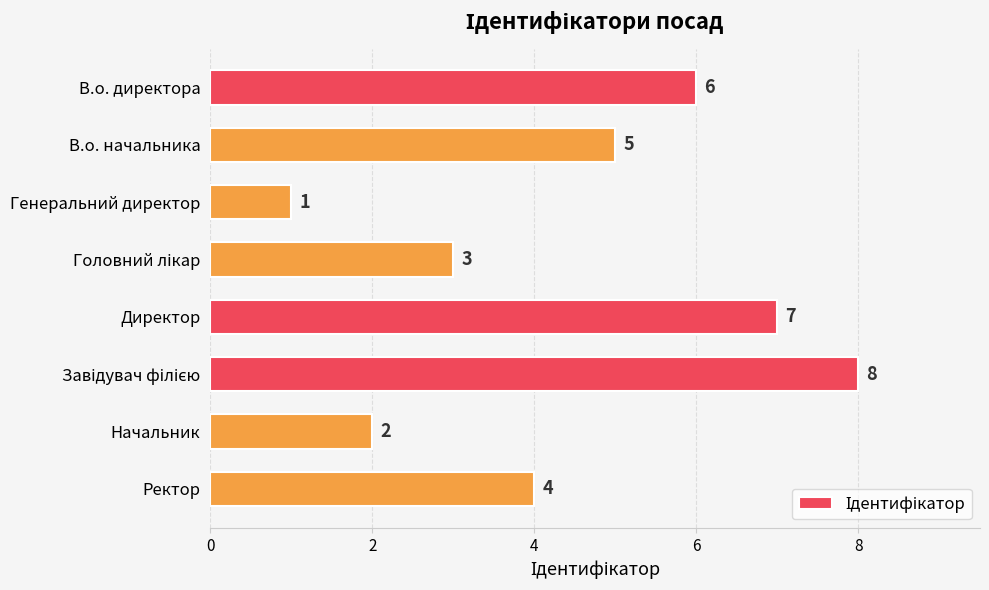

What is the difference between the maximum and second lowest values?

6